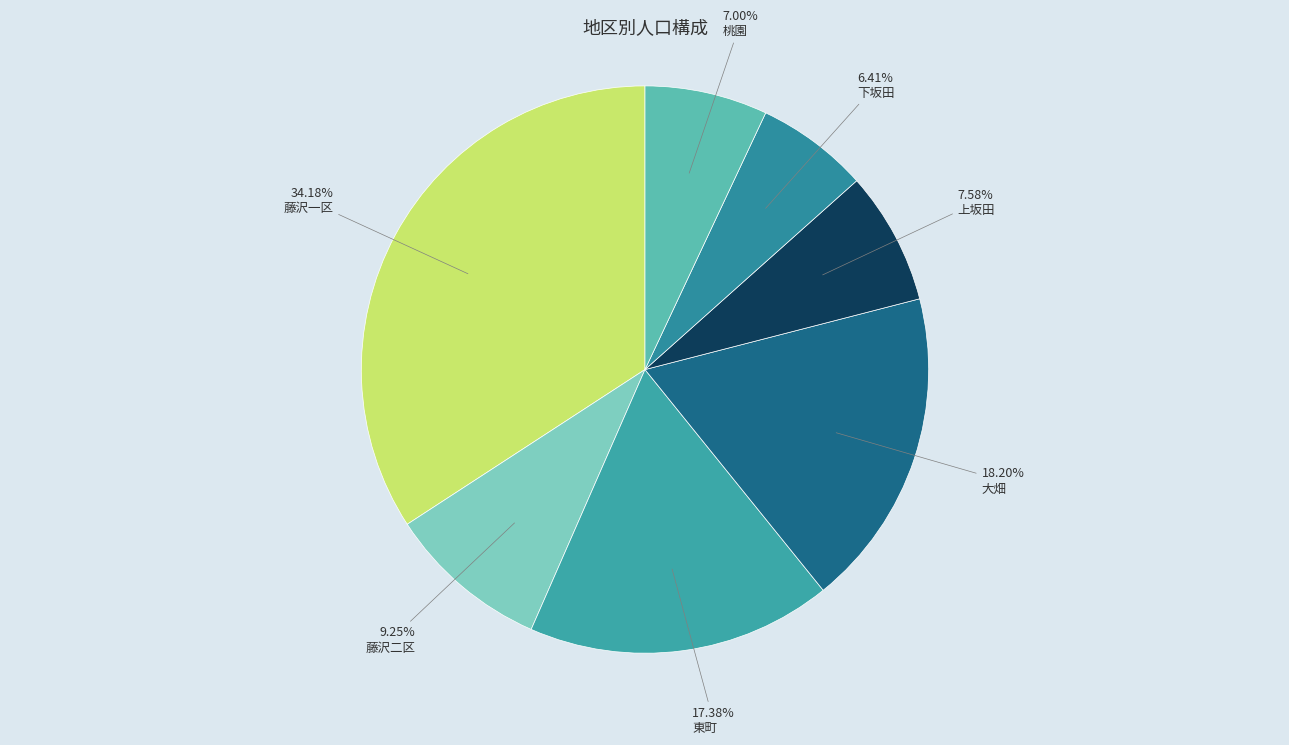

What is the largest slice in the pie chart?

藤沢一区